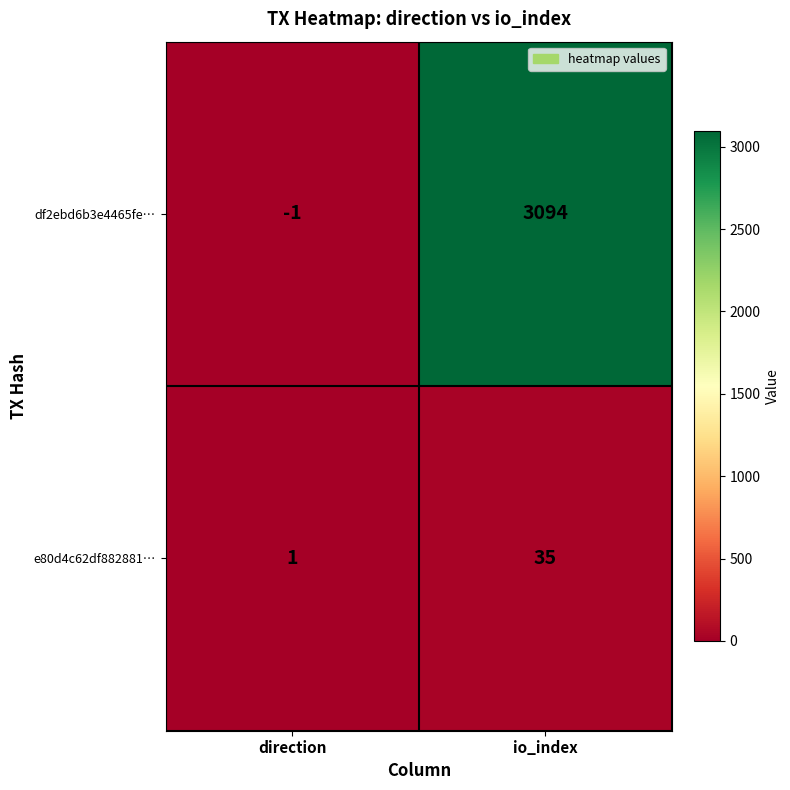

Reading left to right, transcribe all the data shown in this chart.

df2ebd6b3e4465fe…: direction=-1	io_index=3094
e80d4c62df882881…: direction=1	io_index=35